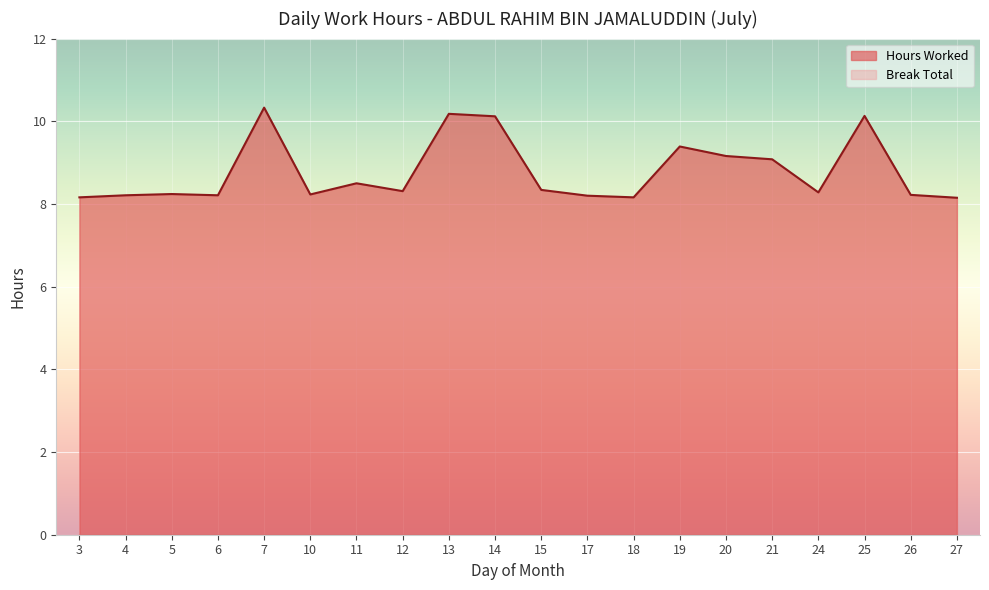

Which label corresponds to the largest value in the chart?

7